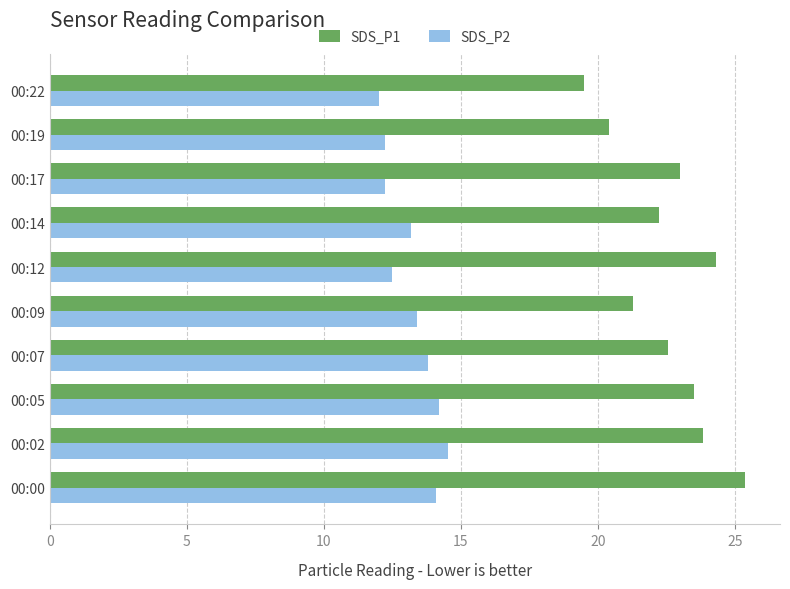

What is the minimum value shown in the chart?

12.0